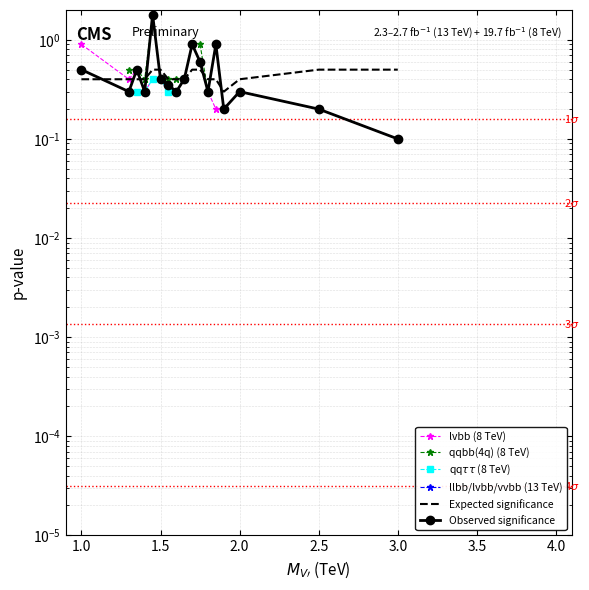

True or false: Observed significance has a value of 0.1 at 3.0.

False